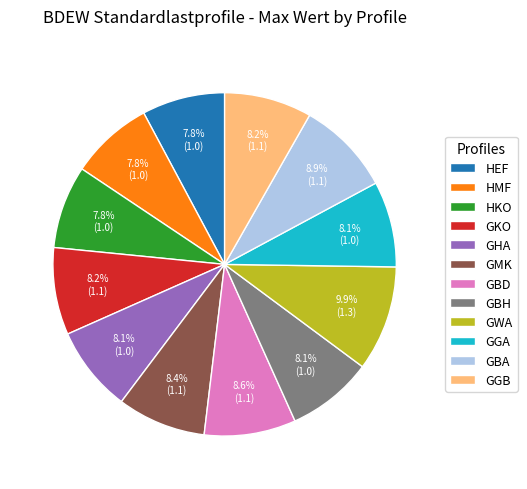

Between GBA and GGB, which is larger?

GBA